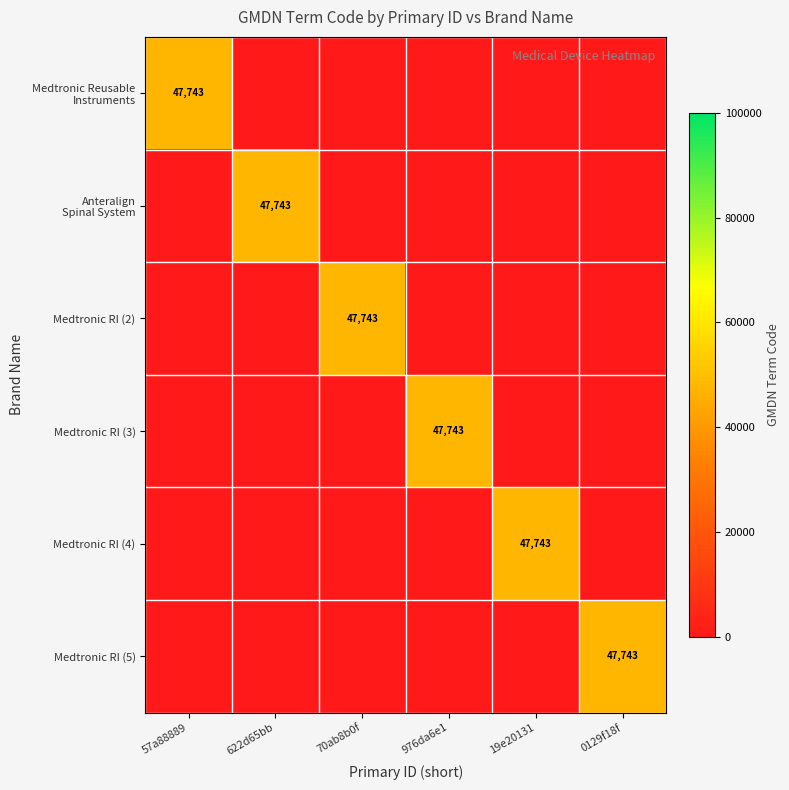

The Medtronic RI (3) series shows 29560 at 976da6e1. True or false?

False